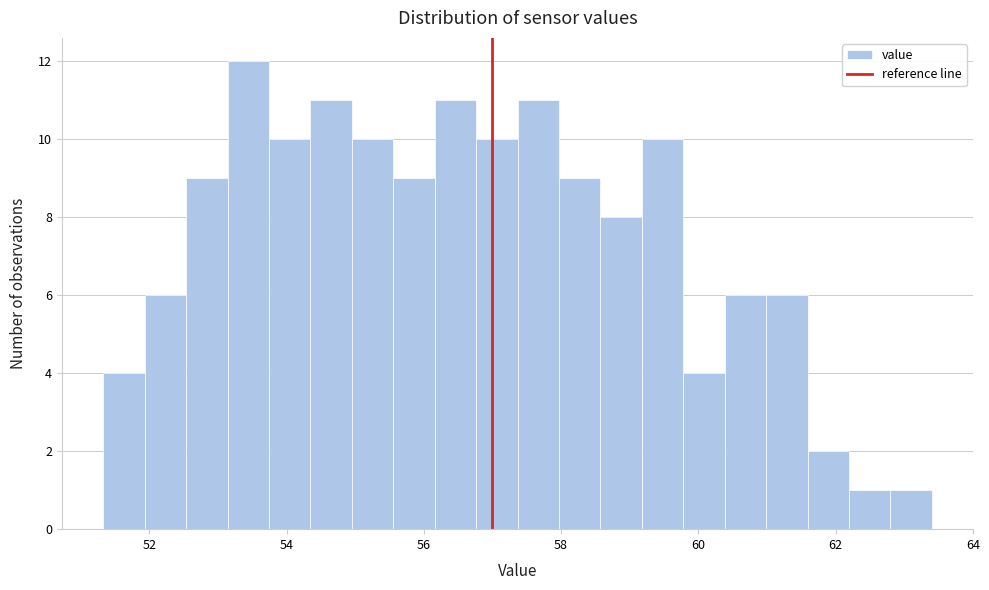

Around what value on the x-axis is the tallest bar? Give the approximate position of its centre, as read against the axis.

53.4